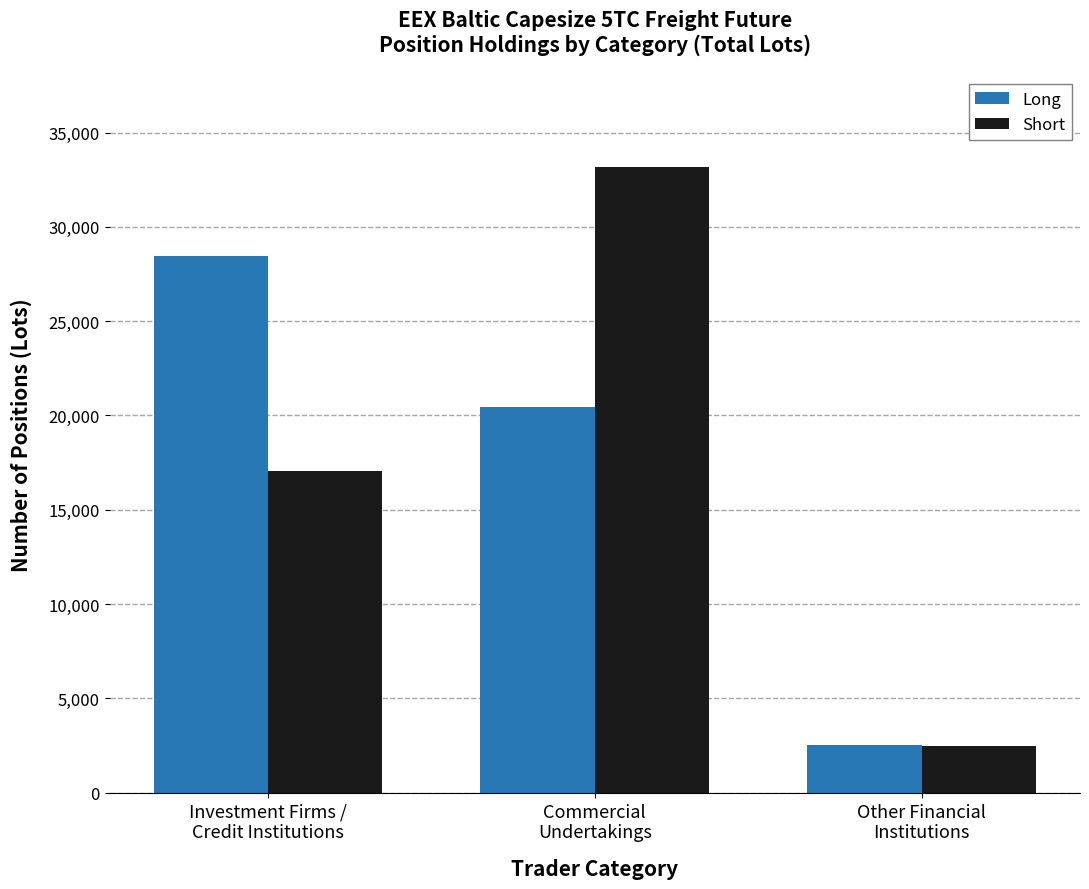

The Long series shows 16695.8 at Investment Firms /
Credit Institutions. True or false?

False